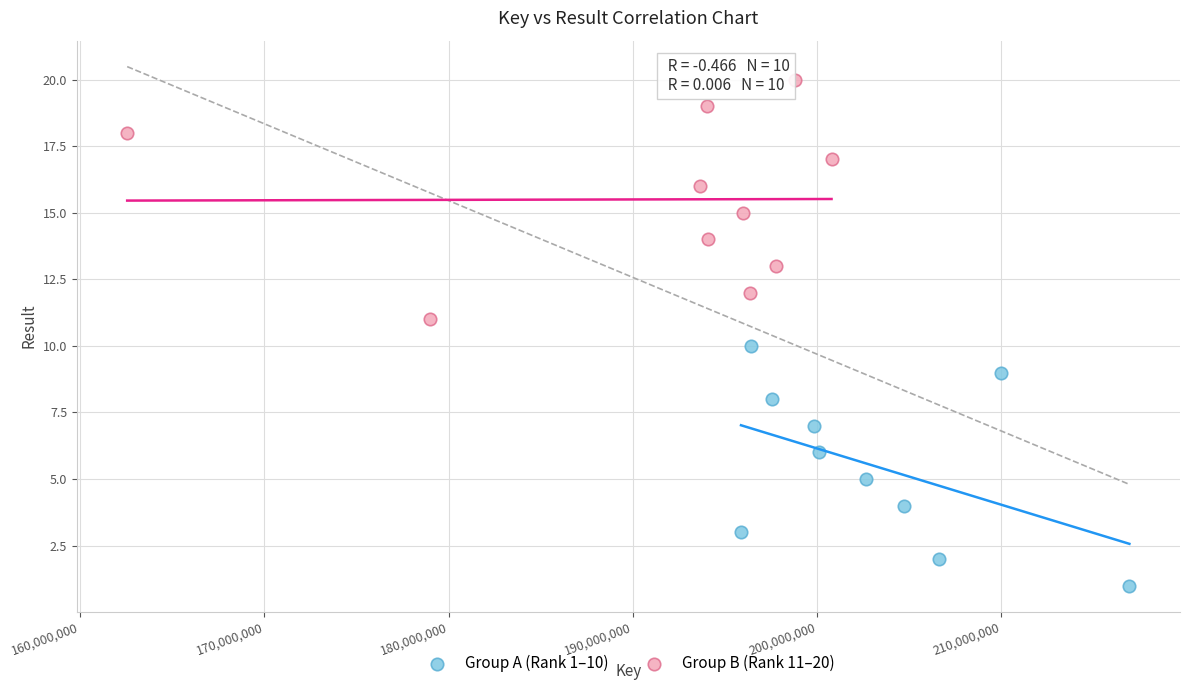

Which series reaches the maximum Y coordinate?

Group B (Rank 11–20)